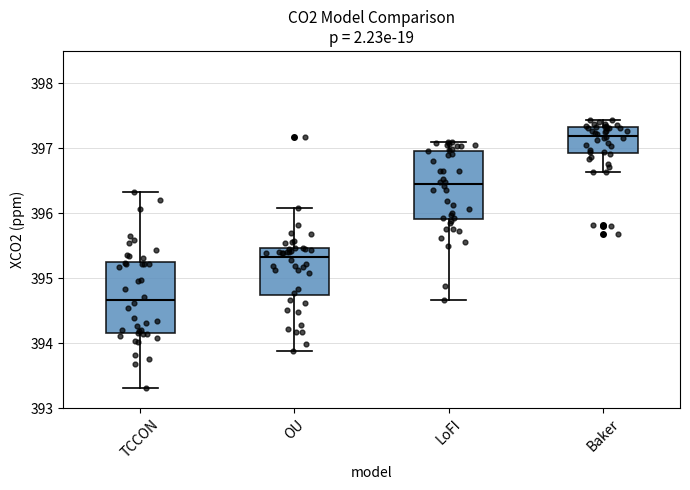

Where is the upper edge of the box for LoFI on the y-axis? The values are not printed on the chart, so give them approximately, as read against the axis.

397.0